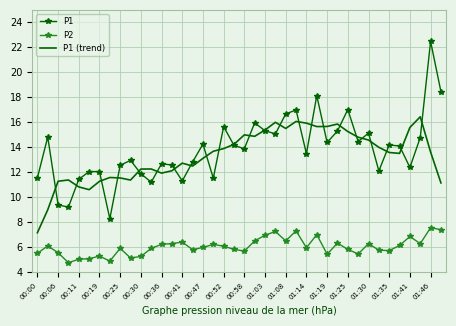

Which series has the largest range (max minus min)?

P1